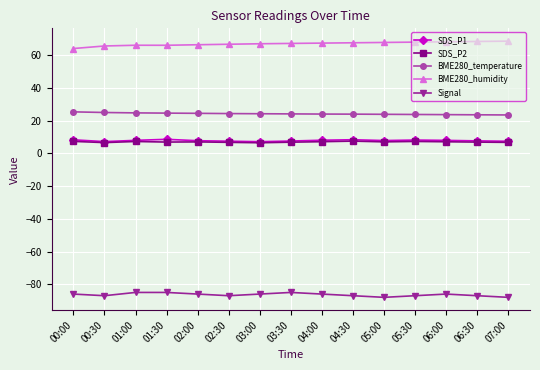

What is the difference between the second highest and minimum values in the BME280_humidity series?

4.3